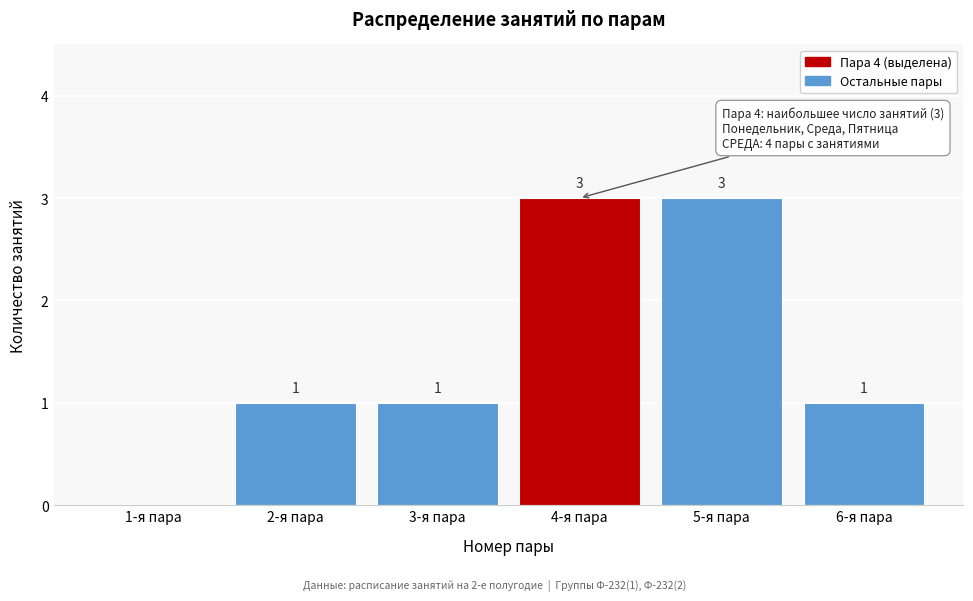

Reading left to right, what are all the values shown in this chart?

1-я пара=0	2-я пара=1	3-я пара=1	4-я пара=3	5-я пара=3	6-я пара=1